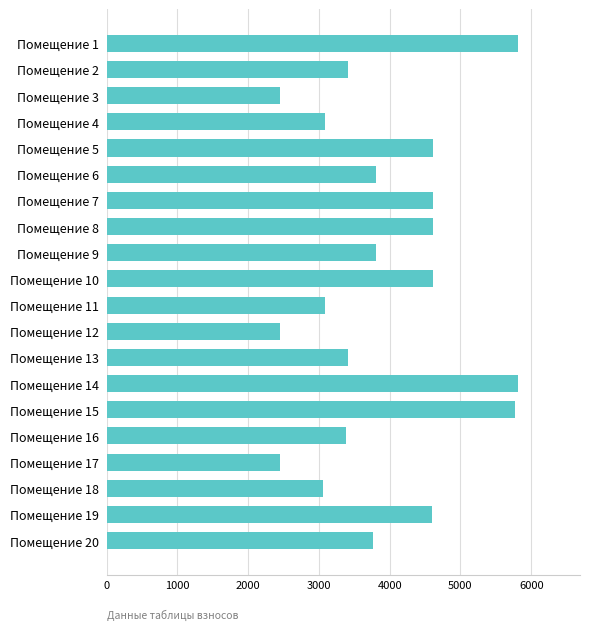

The value at Помещение 8  is 6460.3. True or false?

False